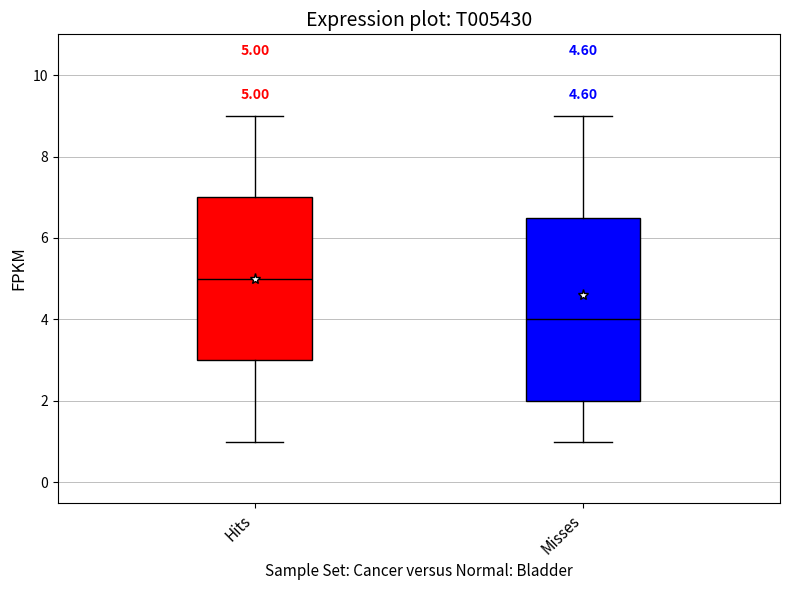

Which box has the highest median line?

Hits